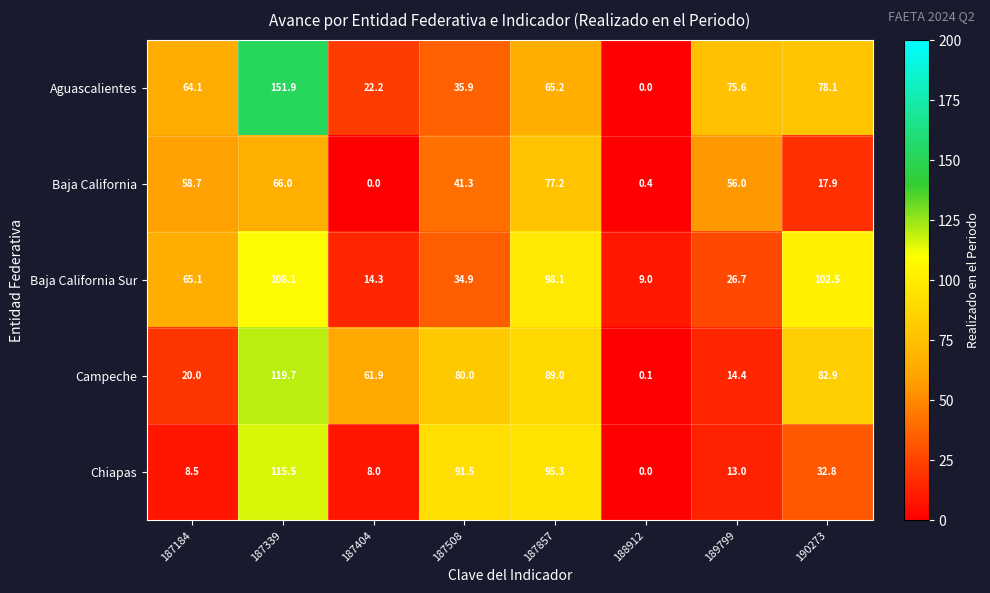

What is the maximum value shown in the chart?

151.9